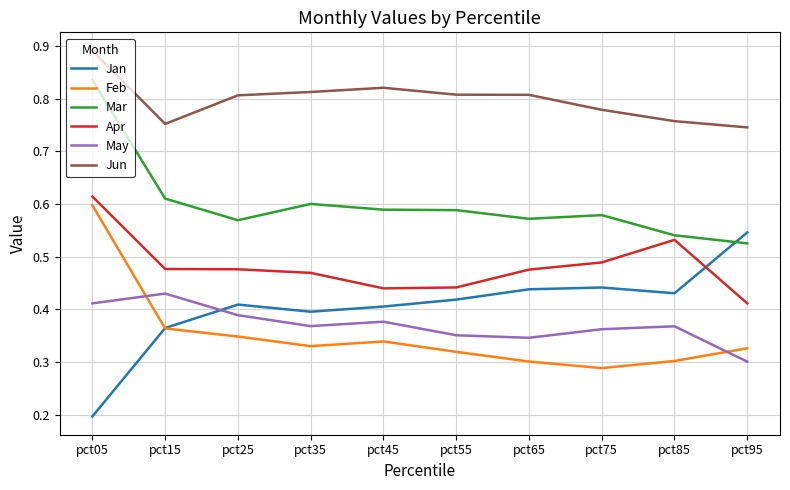

At which label is May closest to 0?

pct95